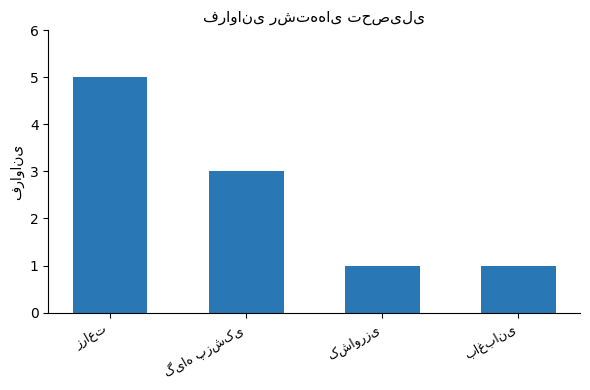

What is the maximum value shown in the chart?

5